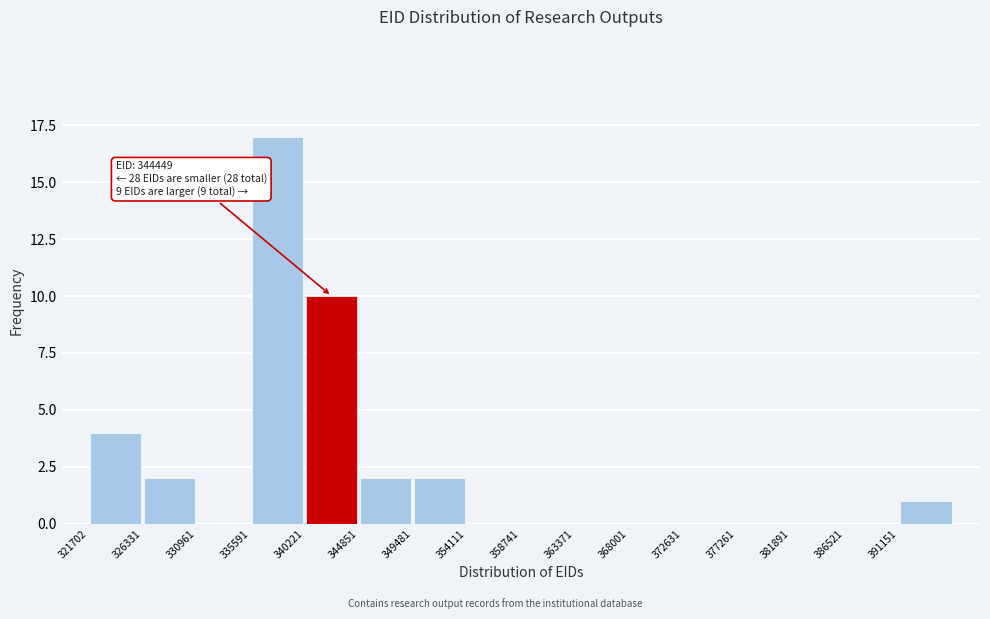

Over which range of the x-axis is the bar tallest?

335500 to 340000